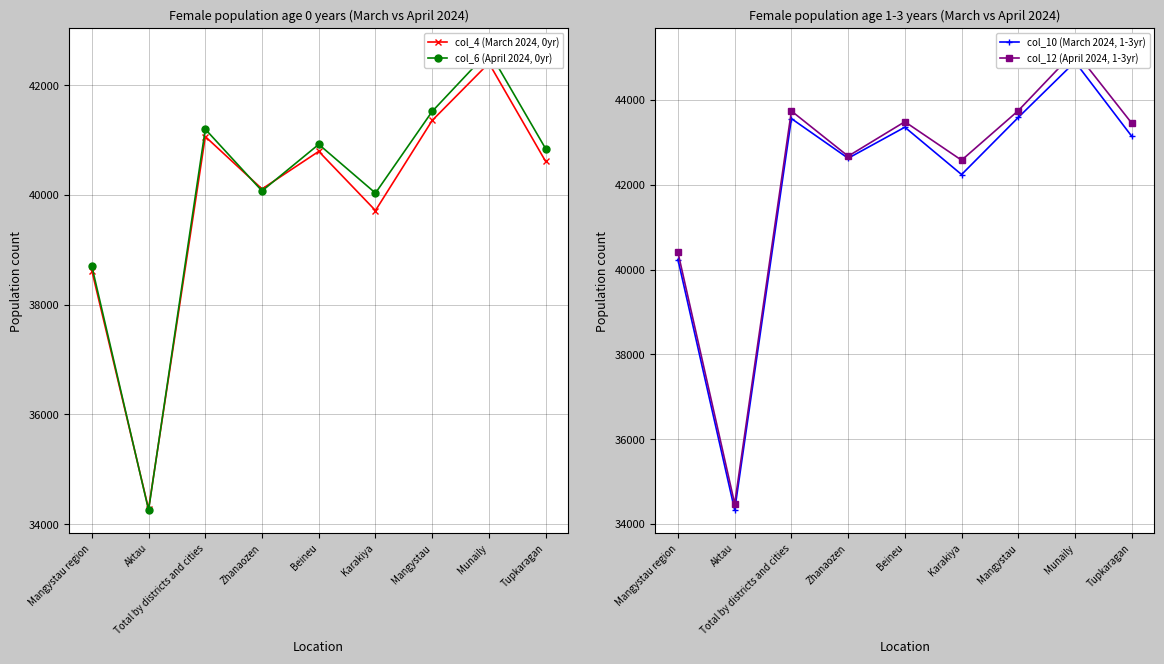

In col_12 (April 2024, 1-3yr), how many points are higher than both neighbors (excluding endpoints)?

3